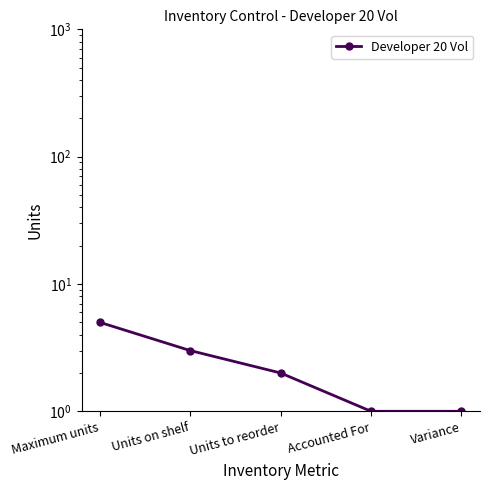

Does the chart have visible grid lines?

No